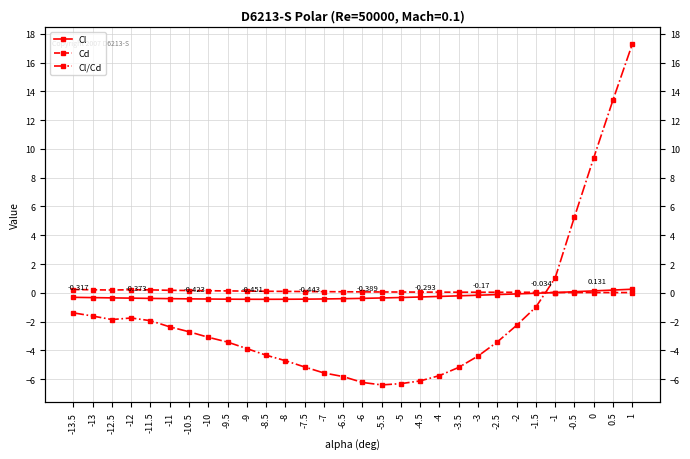

What are all the series names shown in the legend?

Cl, Cd, Cl/Cd